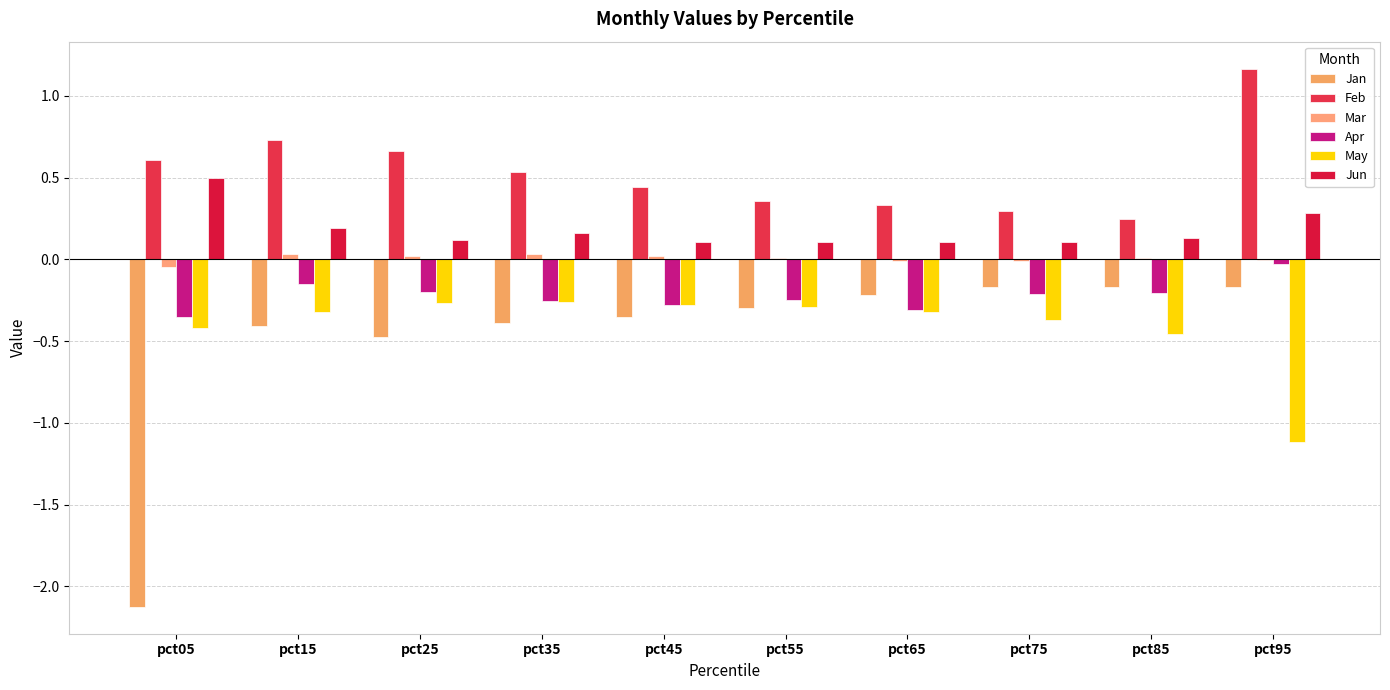

What are all the series names shown in the legend?

Jan, Feb, Mar, Apr, May, Jun